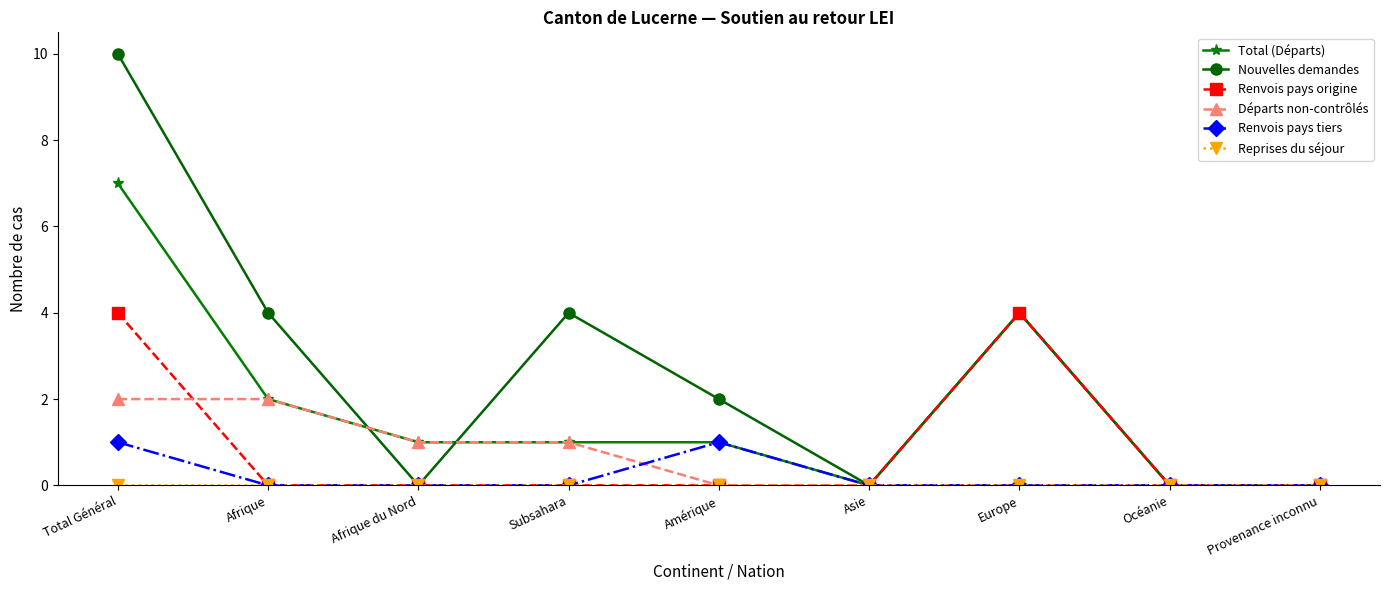

What is the maximum value shown in the chart?

10